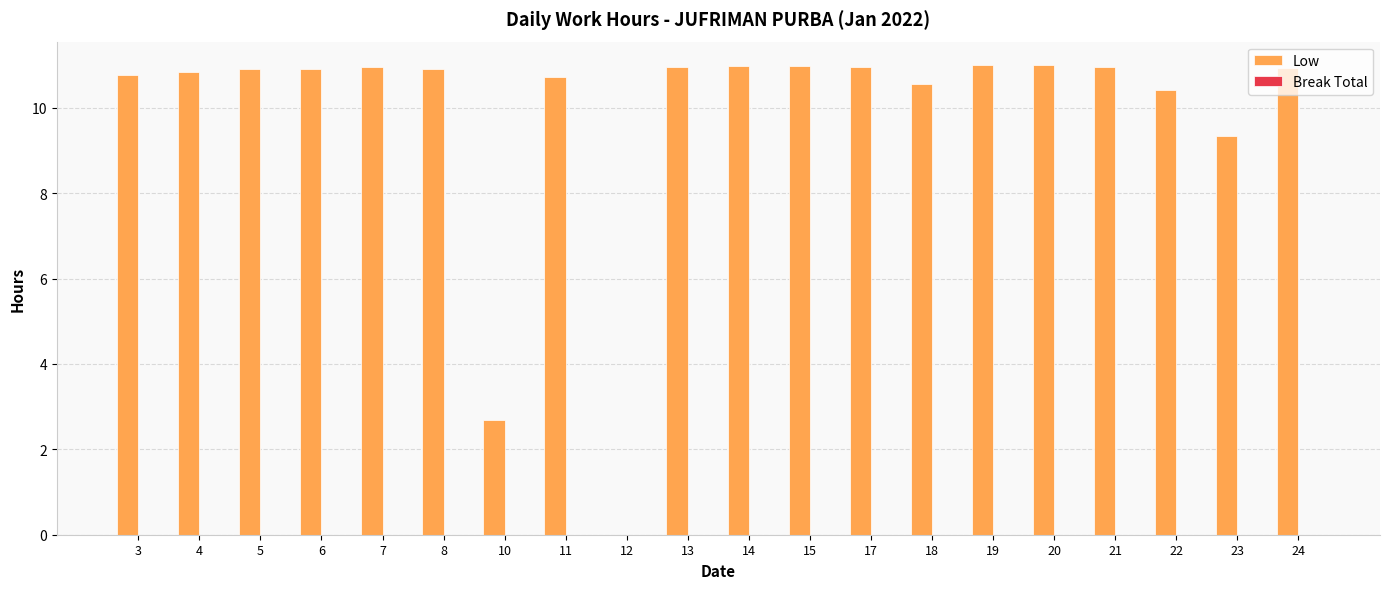

Approximately how many times larger is the value at 3 compared to 10?

4.0